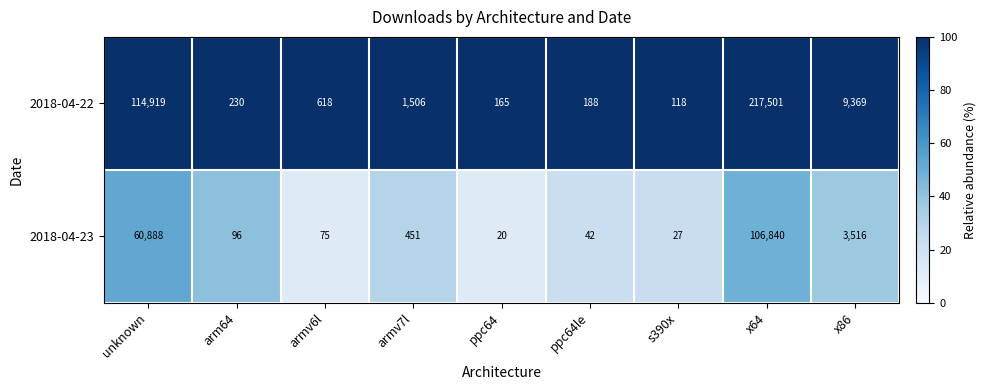

Reading left to right, transcribe all the data shown in this chart.

2018-04-22: unknown=114919	arm64=230	armv6l=618	armv7l=1506	ppc64=165	ppc64le=188	s390x=118	x64=217501	x86=9369
2018-04-23: unknown=60888	arm64=96	armv6l=75	armv7l=451	ppc64=20	ppc64le=42	s390x=27	x64=106840	x86=3516